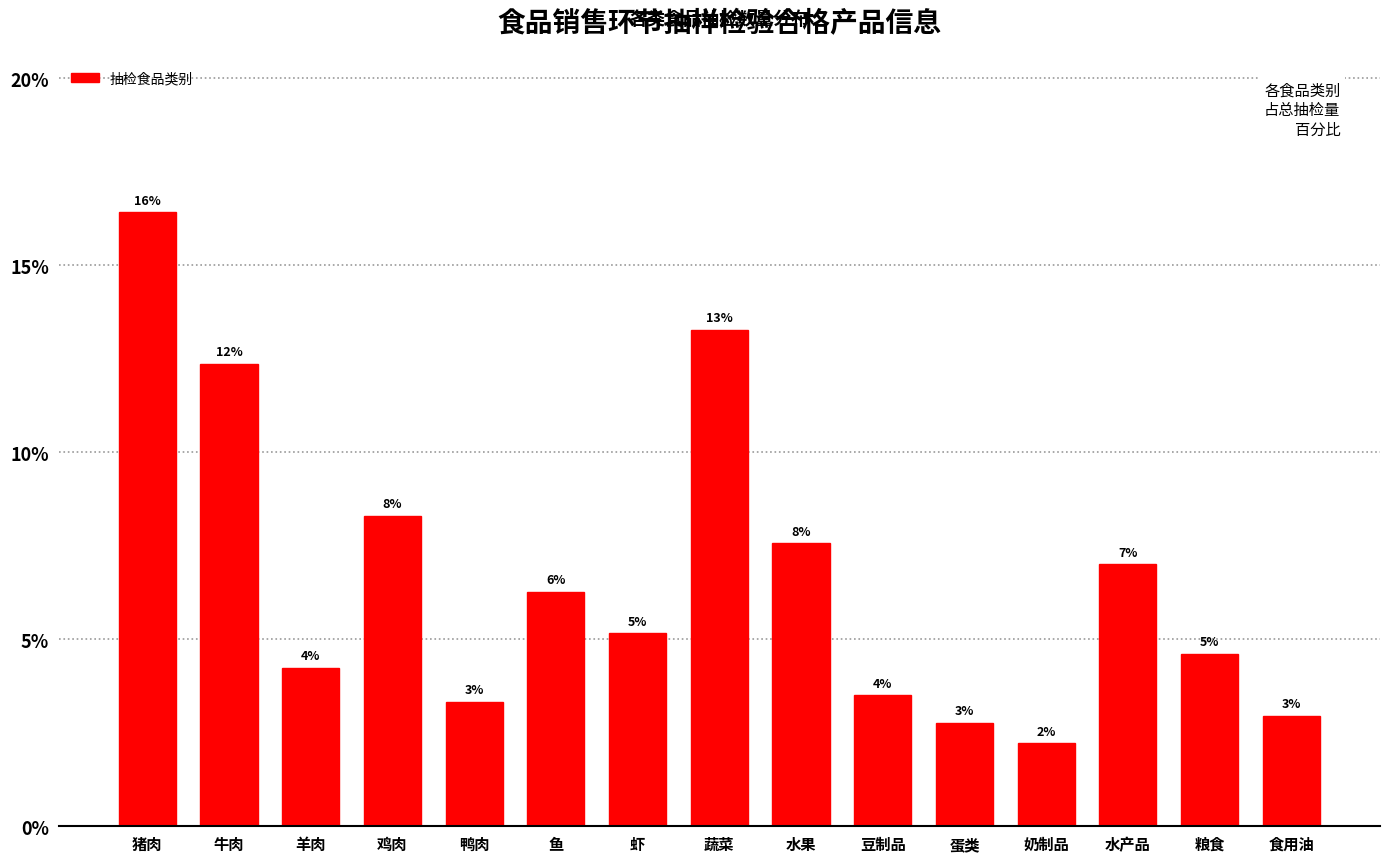

Are the bars horizontal?

No